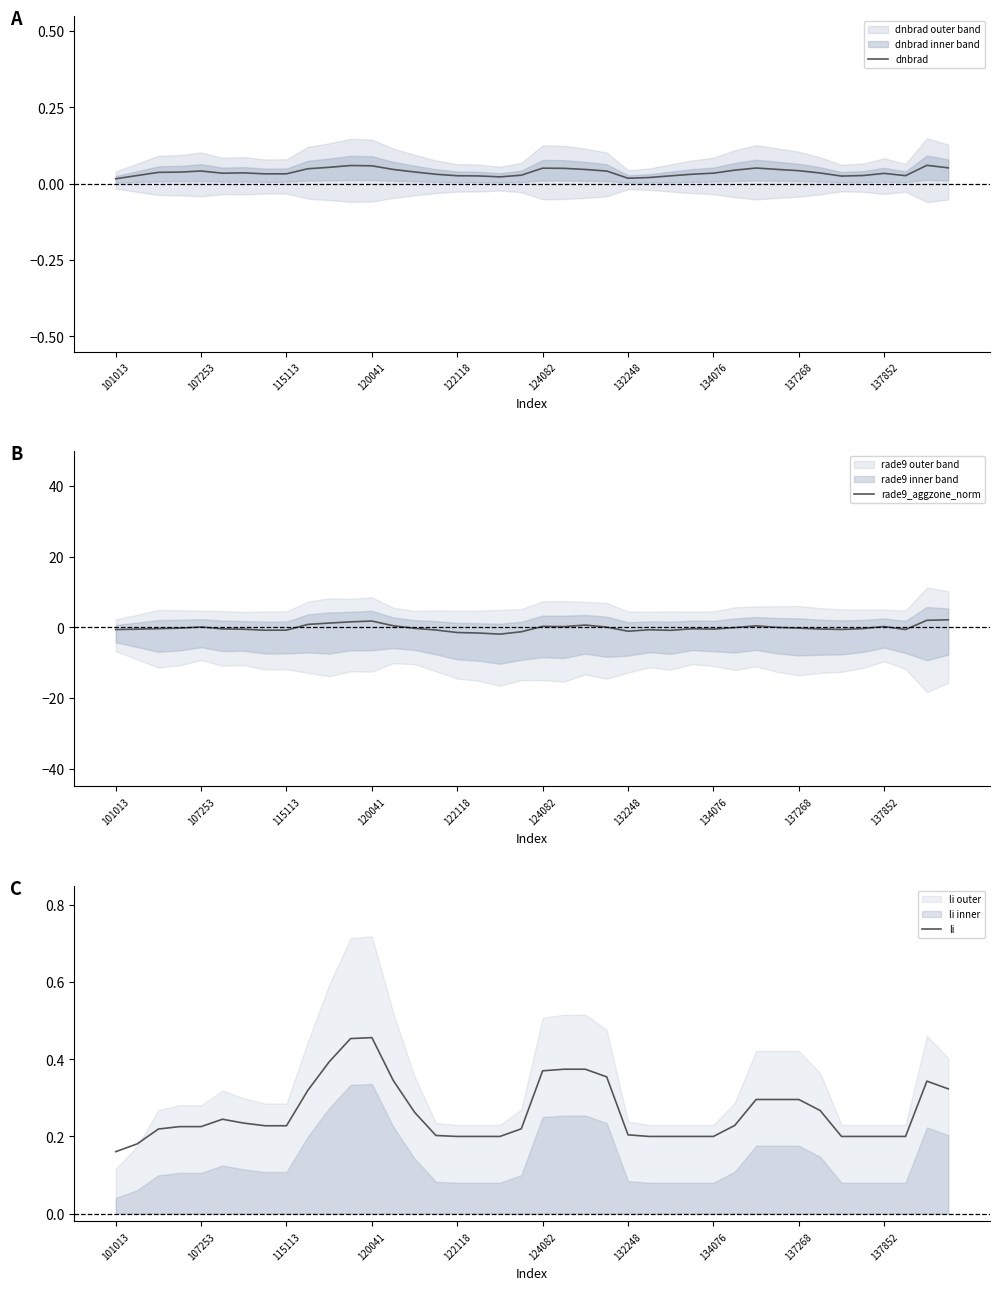

Rank the series by their maximum value, from lowest to highest.

dnbrad, li, rade9_aggzone_norm